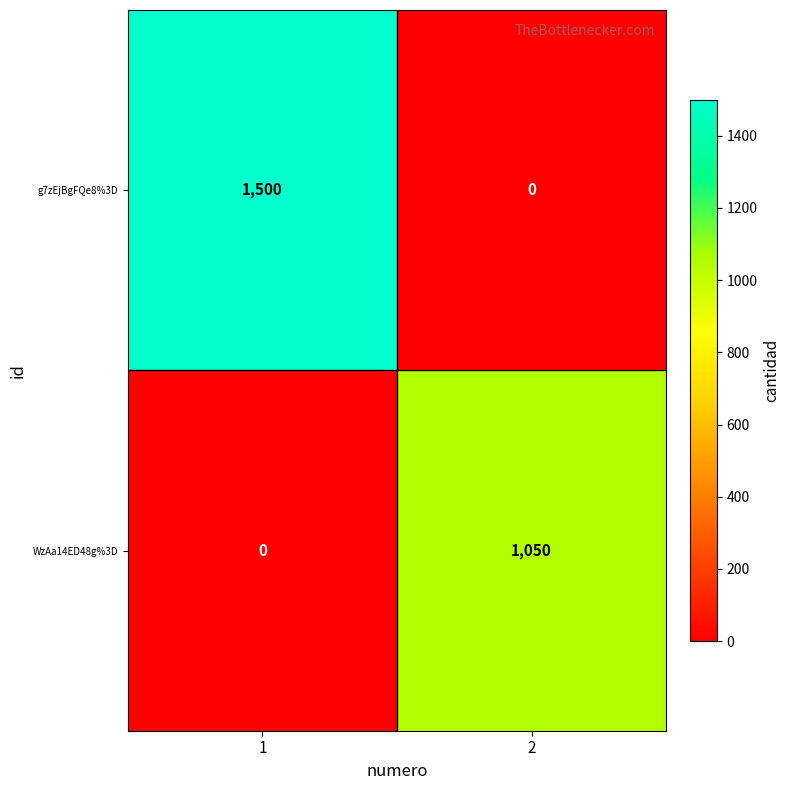

Between 1 and 2, which series saw the biggest shift?

g7zEjBgFQe8%3D